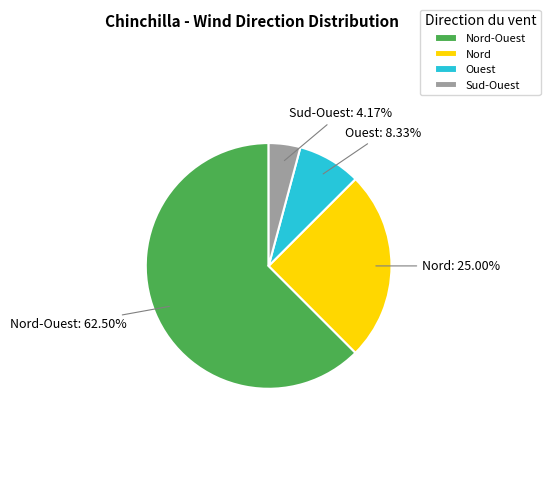

Which category has the smallest portion of the pie?

Sud-Ouest